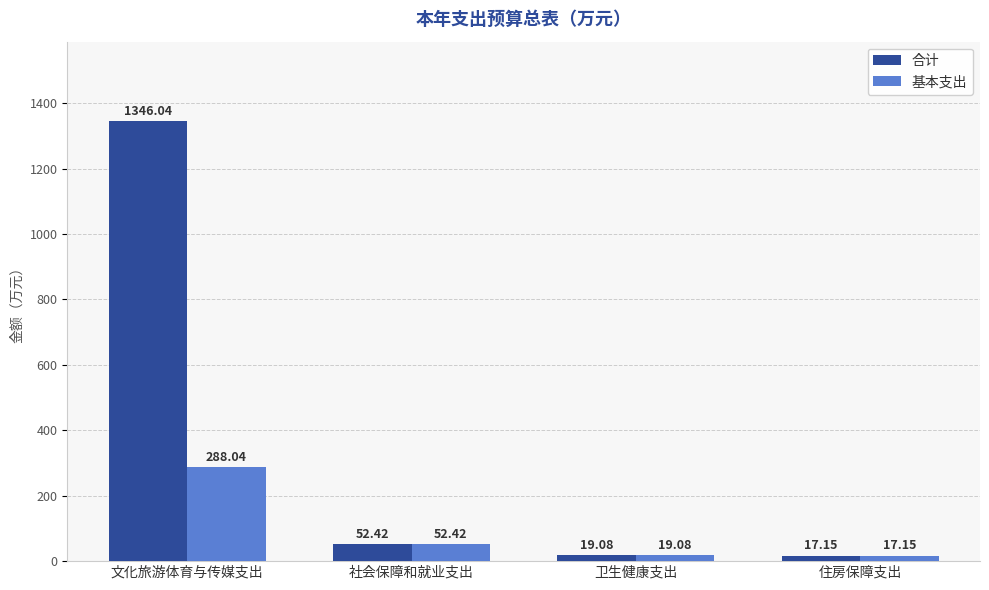

What is the difference between the maximum and minimum values in the 基本支出 series?

270.9